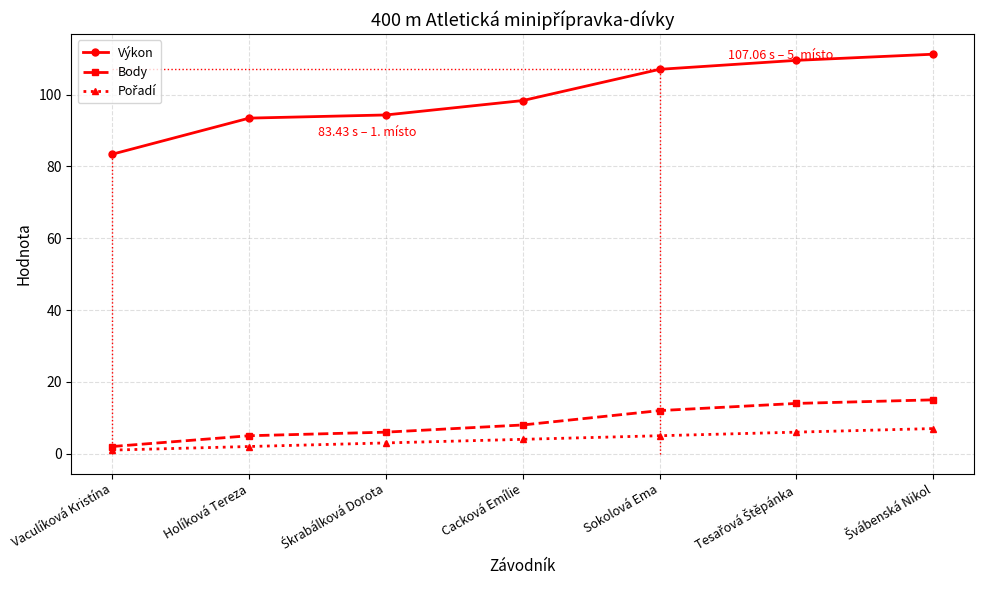

What is the spread (max minus min) of values at Cacková Emílie?

94.4